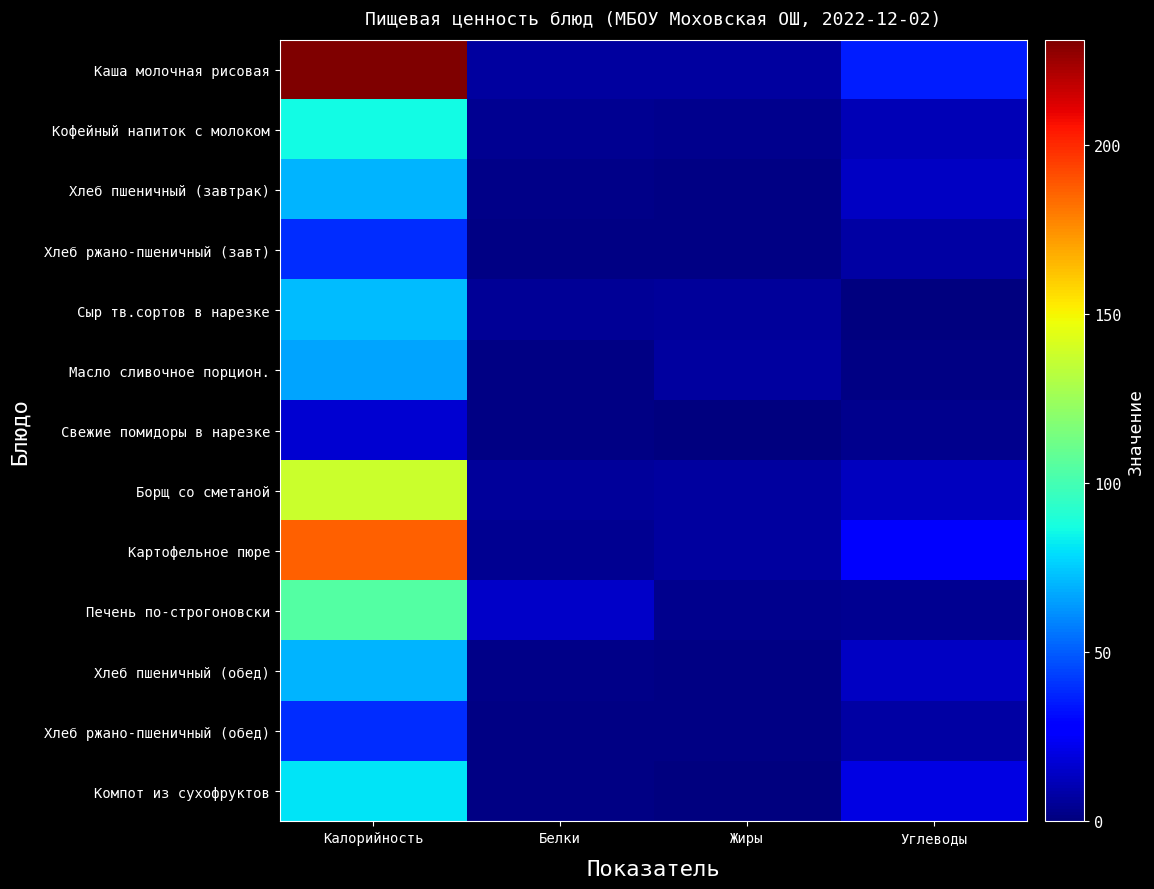

Reading left to right, what are all the values shown in this chart?

Каша молочная рисовая: Калорийность=231	Белки=7	Жиры=7	Углеводы=36
Кофейный напиток с молоком: Калорийность=86	Белки=4	Жиры=3	Углеводы=11
Хлеб пшеничный (завтрак): Калорийность=70	Белки=2	Жиры=1	Углеводы=14
Хлеб ржано-пшеничный (завт): Калорийность=39	Белки=1	Жиры=1	Углеводы=8
Сыр тв.сортов в нарезке: Калорийность=72	Белки=5	Жиры=6	Углеводы=0
Масло сливочное порцион.: Калорийность=66	Белки=1	Жиры=7	Углеводы=1
Свежие помидоры в нарезке: Калорийность=17	Белки=1	Жиры=0	Углеводы=3
Борщ со сметаной: Калорийность=138	Белки=6	Жиры=7	Углеводы=13
Картофельное пюре: Калорийность=186	Белки=4	Жиры=7	Углеводы=26
Печень по-строгоновски: Калорийность=104	Белки=15	Жиры=3	Углеводы=4
Хлеб пшеничный (обед): Калорийность=70	Белки=2	Жиры=1	Углеводы=14
Хлеб ржано-пшеничный (обед): Калорийность=39	Белки=1	Жиры=1	Углеводы=8
Компот из сухофруктов: Калорийность=81	Белки=1	Жиры=0	Углеводы=20